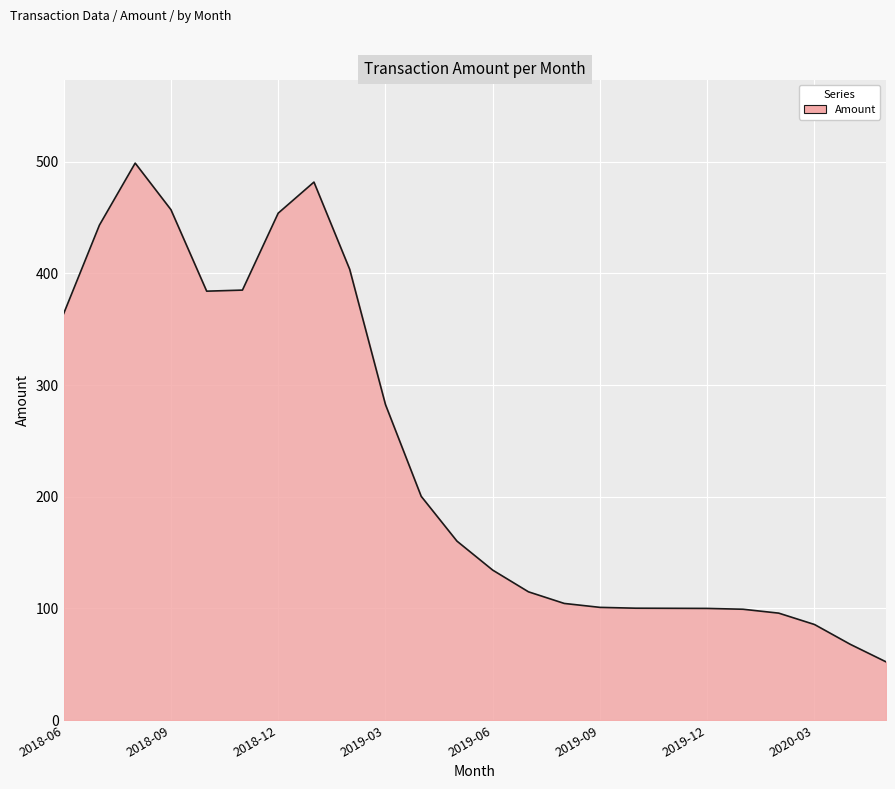

What is the average value?

236.2